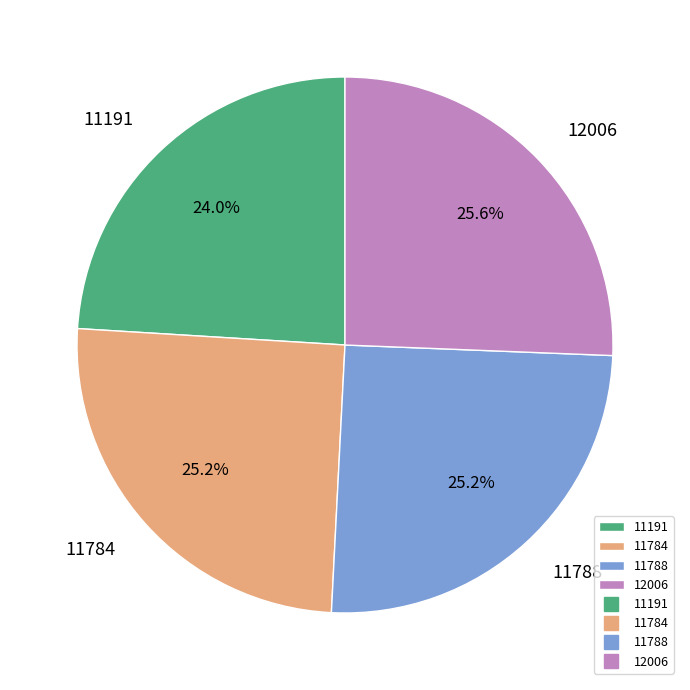

How many segments does this pie chart have?

4